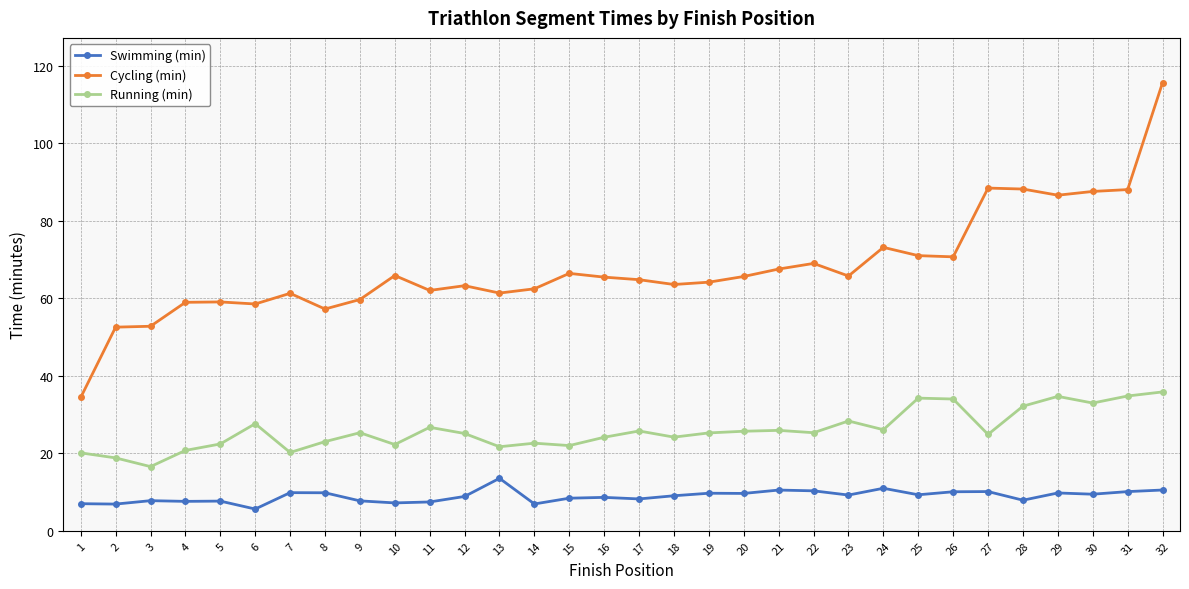

True or false: Swimming (min) has more than 1 interior local peaks.

True